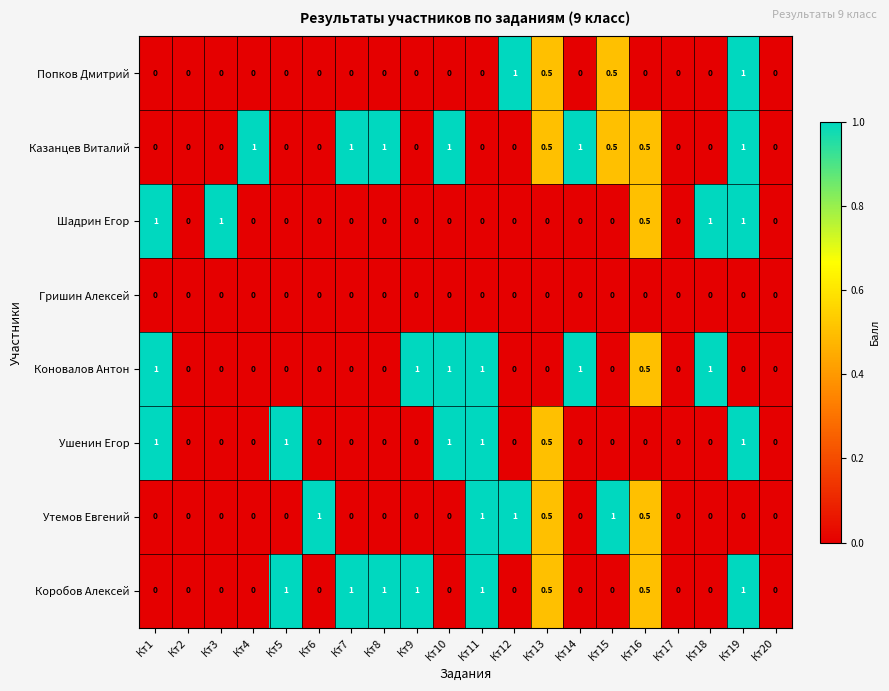

What is the spread (max minus min) of values at Кт8?

1.0